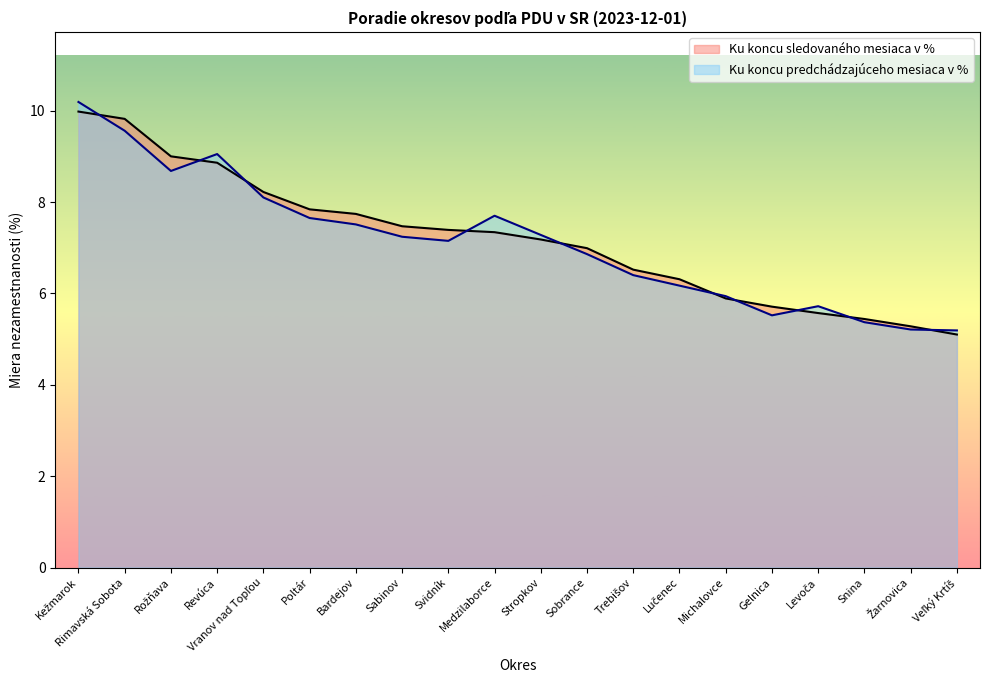

What is the spread (max minus min) of values at Revúca?

0.2